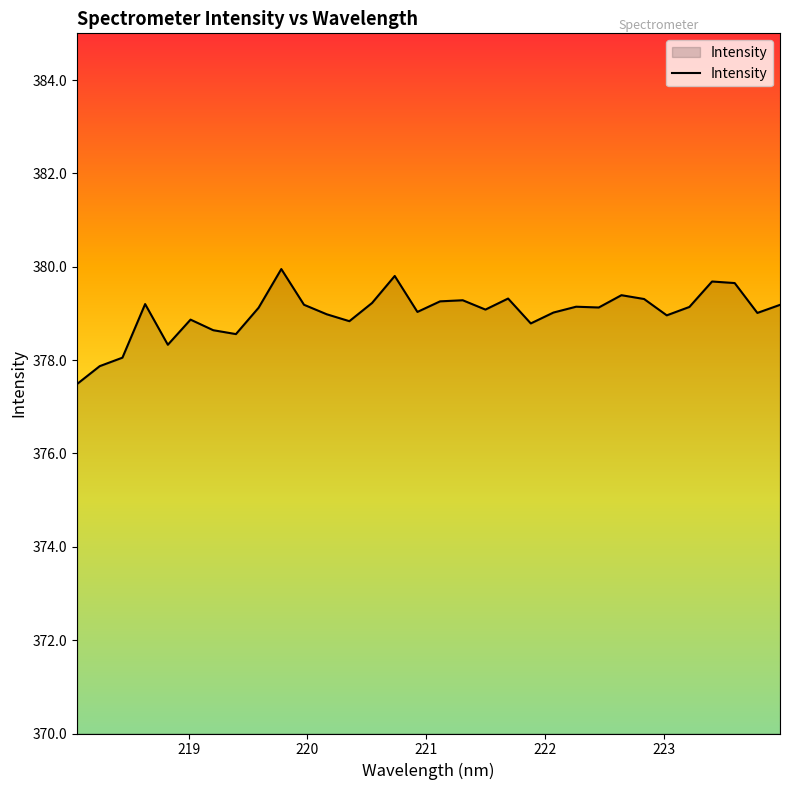

How many categories are shown in the chart?

32